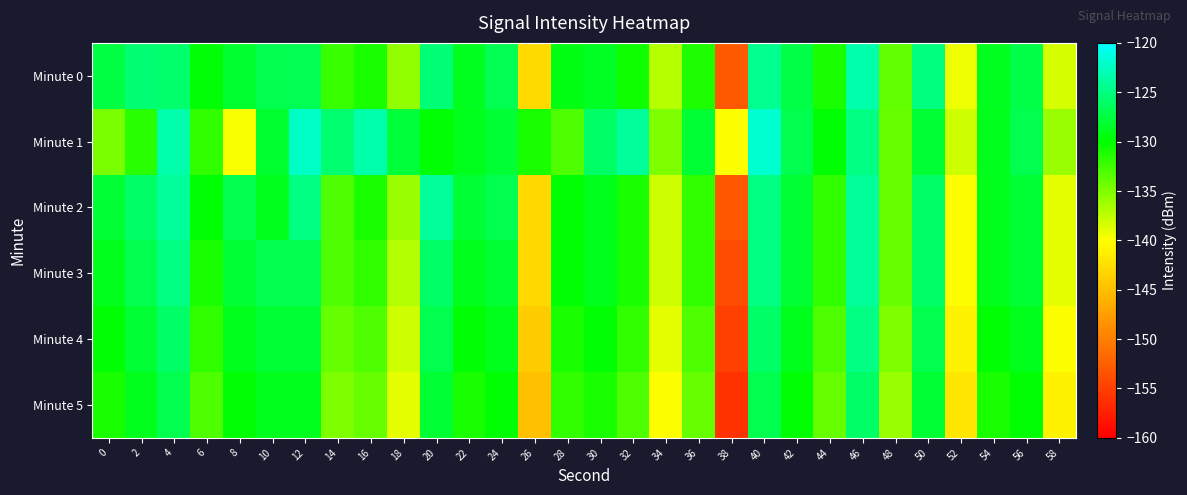

Rank the series at 58 from highest to lowest value.

Minute 1, Minute 0, Minute 2, Minute 3, Minute 4, Minute 5